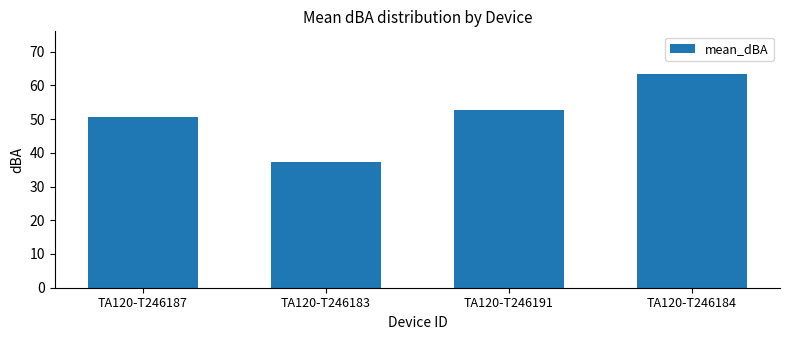

What is the ratio of the value at TA120-T246184 to the value at TA120-T246183?

1.7